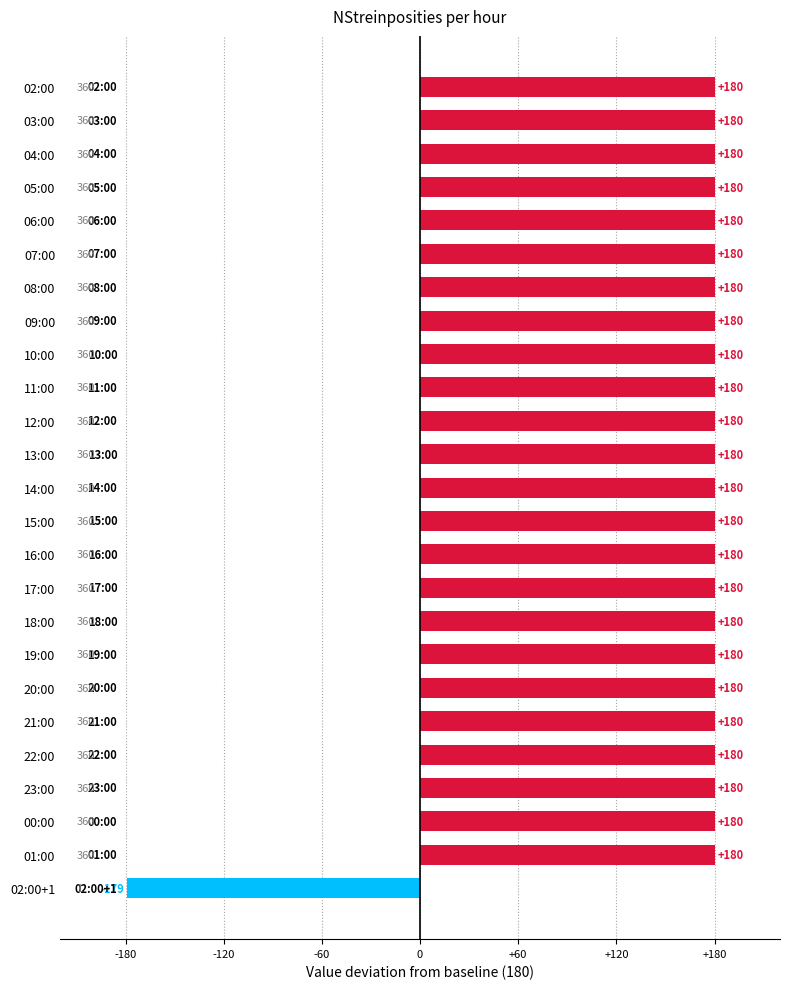

The chart shows a value of 180 at 01:00. True or false?

True